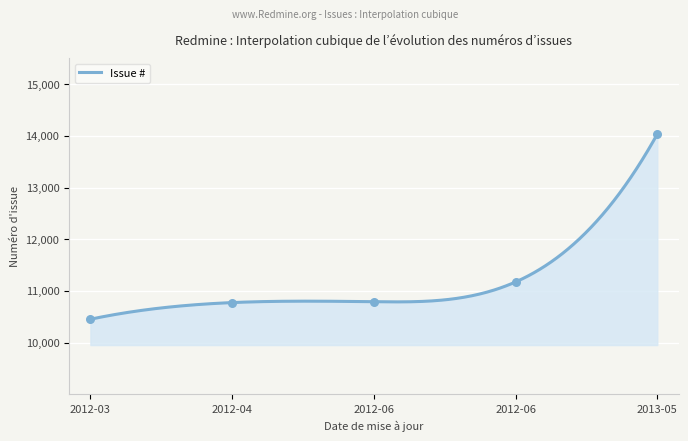

What is the change in value from 2012-03 to 2012-04?

+322